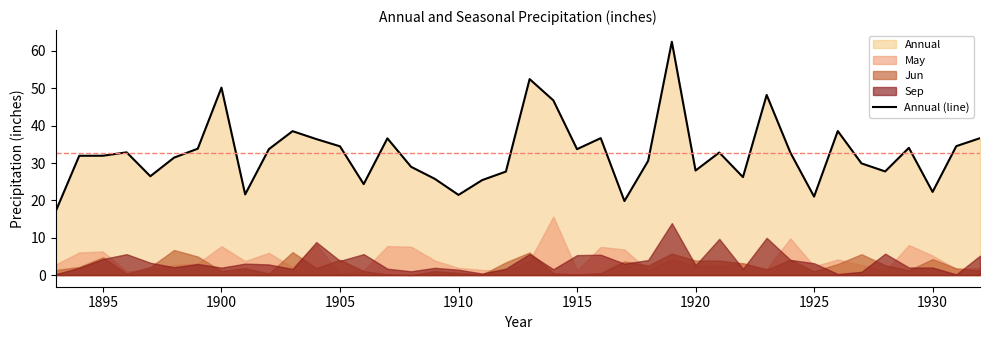

The Annual (line) series shows 21.5 at 1910. True or false?

True